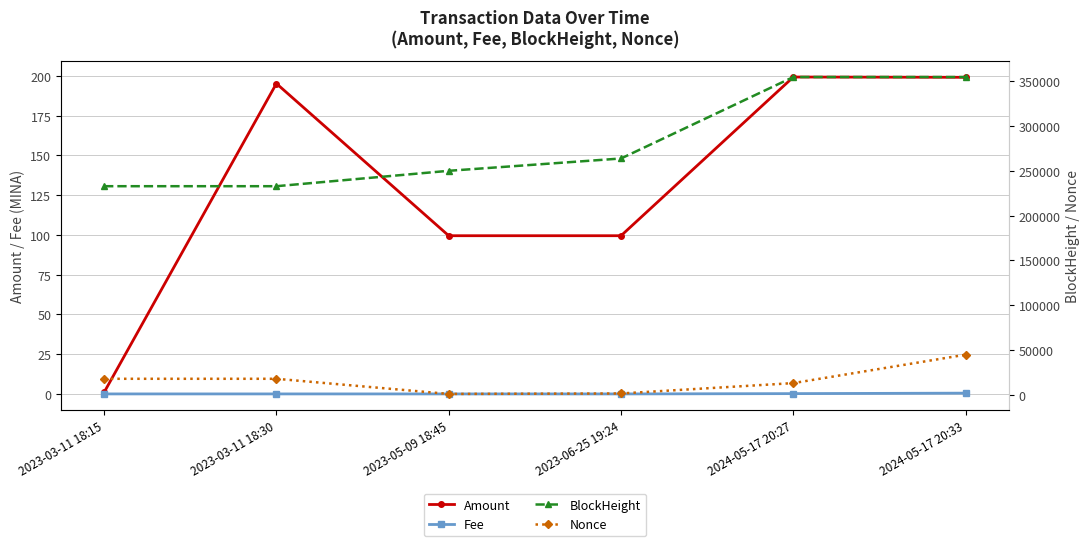

What is the label of the 6th point from the left?

2024-05-17 20:33